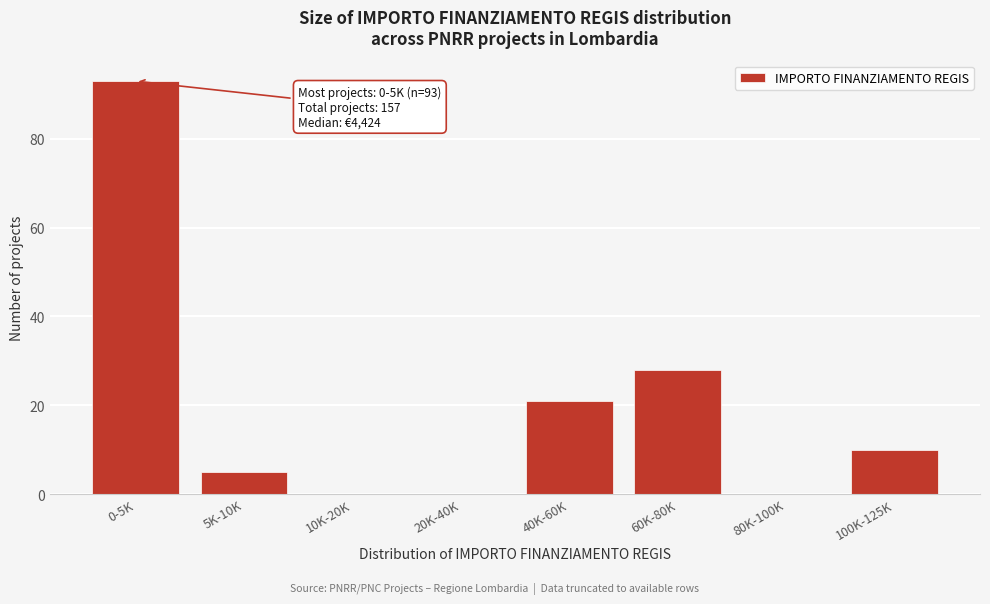

Reading right to left, what are all the values shown in this chart?

100K-125K=10	80K-100K=0	60K-80K=28	40K-60K=21	20K-40K=0	10K-20K=0	5K-10K=5	0-5K=93